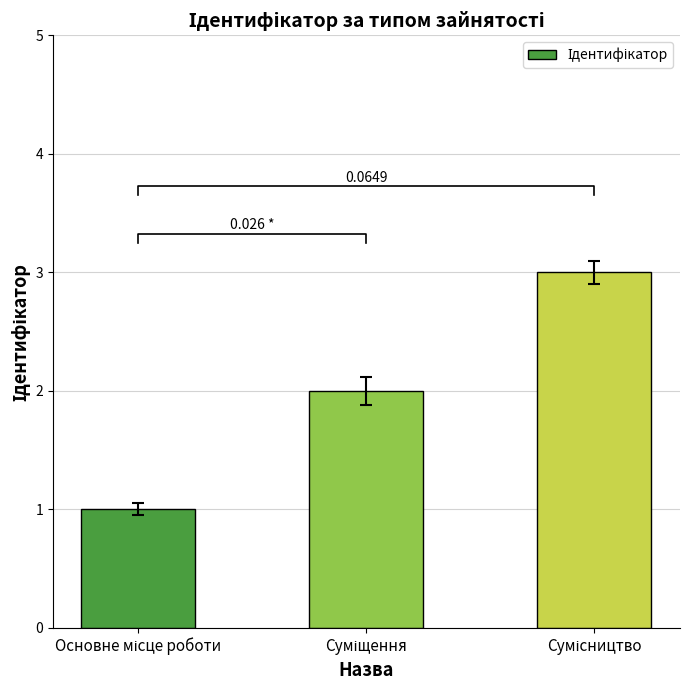

The chart shows a value of 3 at Сумісництво. True or false?

True